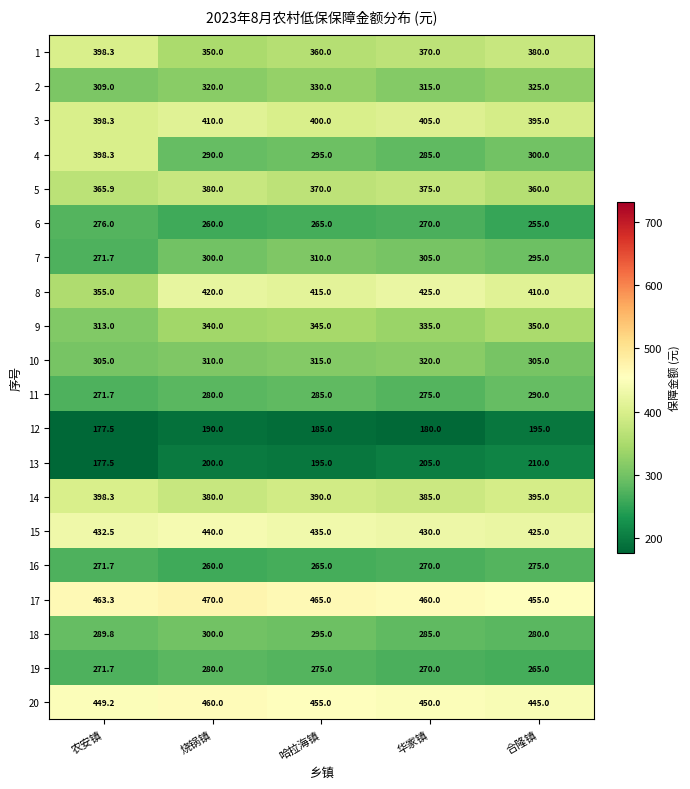

What is the difference between the maximum and minimum values in the 13 series?

32.5